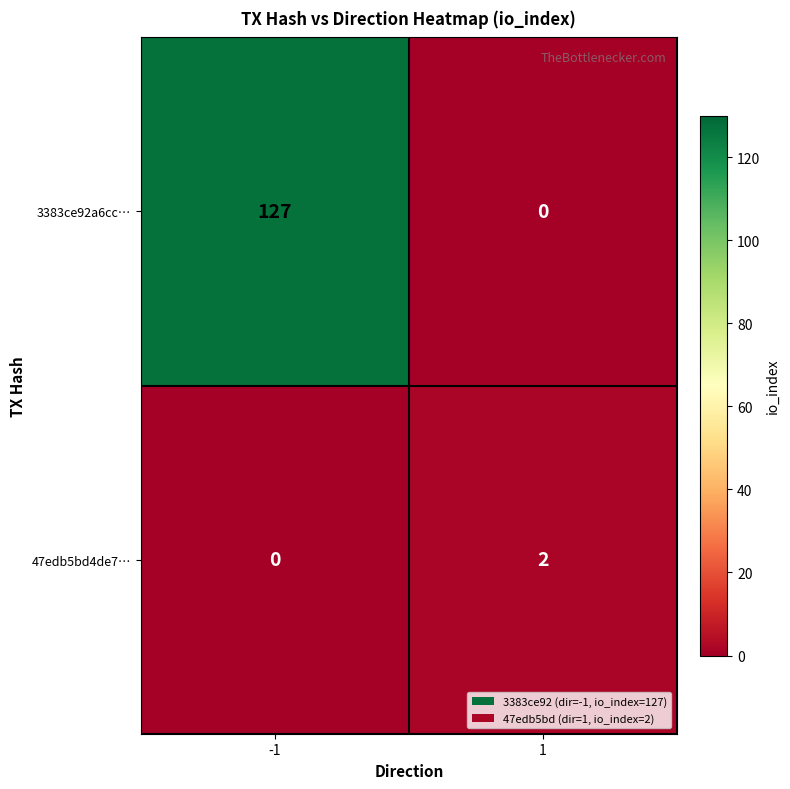

List the labels in order of 47edb5bd4de7… value, smallest first.

-1, 1